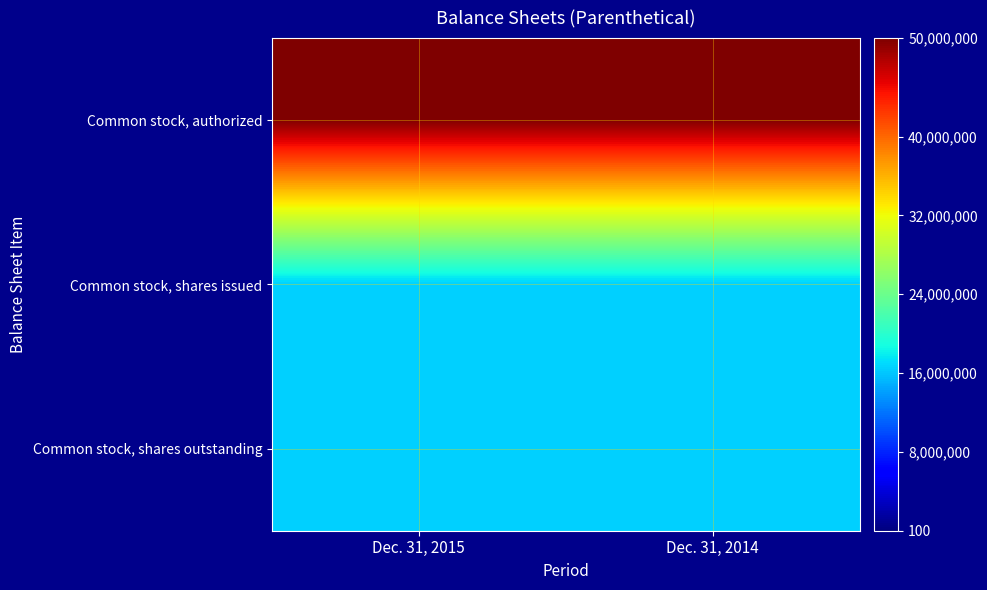

At which category does the chart reach its peak across all series?

Dec. 31, 2015